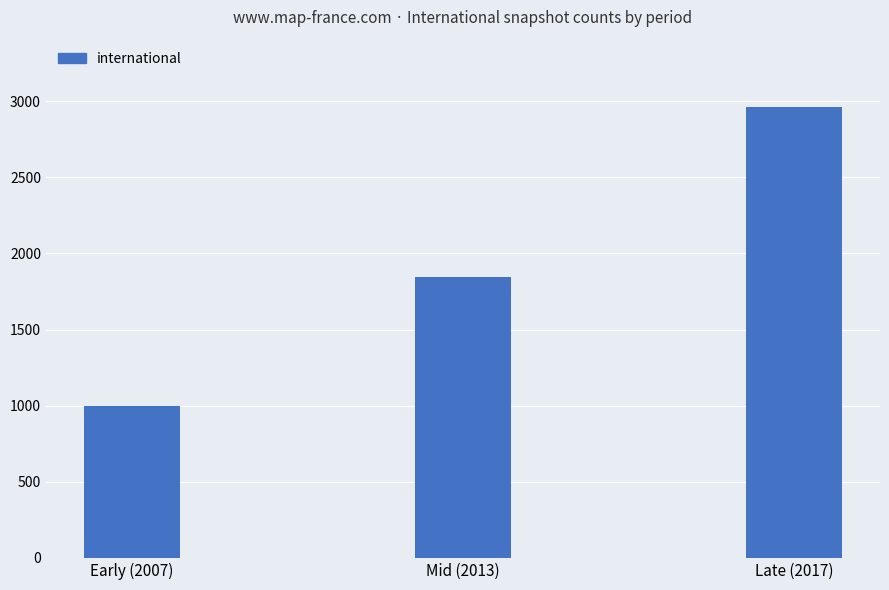

The value at Early (2007) is 1630.2. True or false?

False